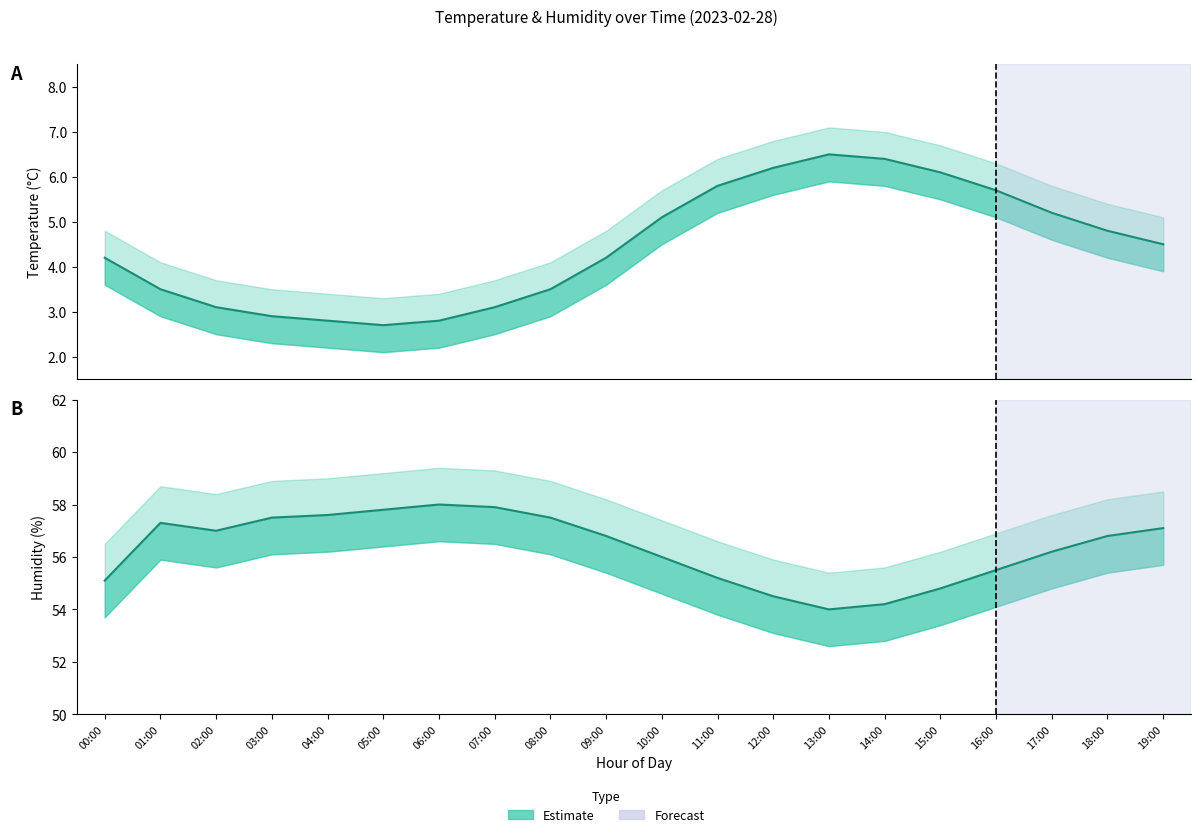

Is the value of humidity at 06:00 greater than the value of temperature_lower at 16:00?

Yes